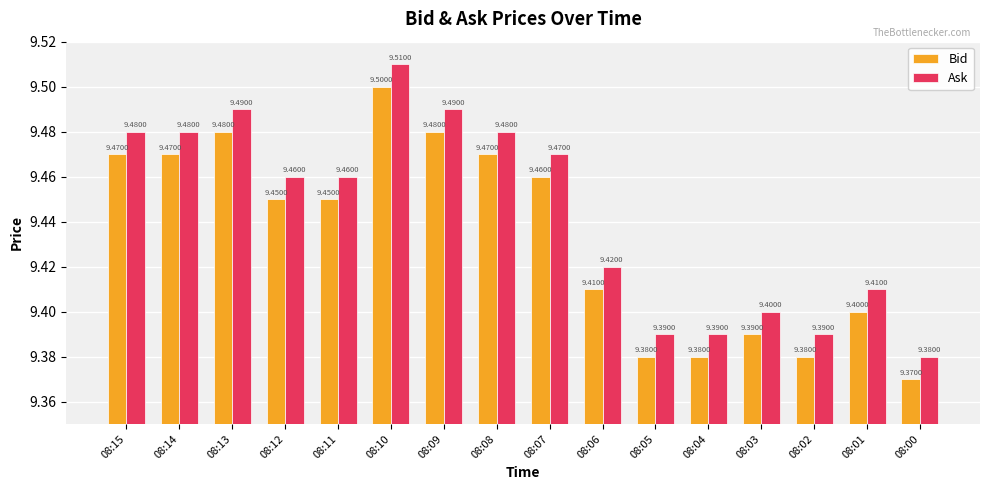

What is the difference between the maximum and minimum values in the Bid series?

0.1